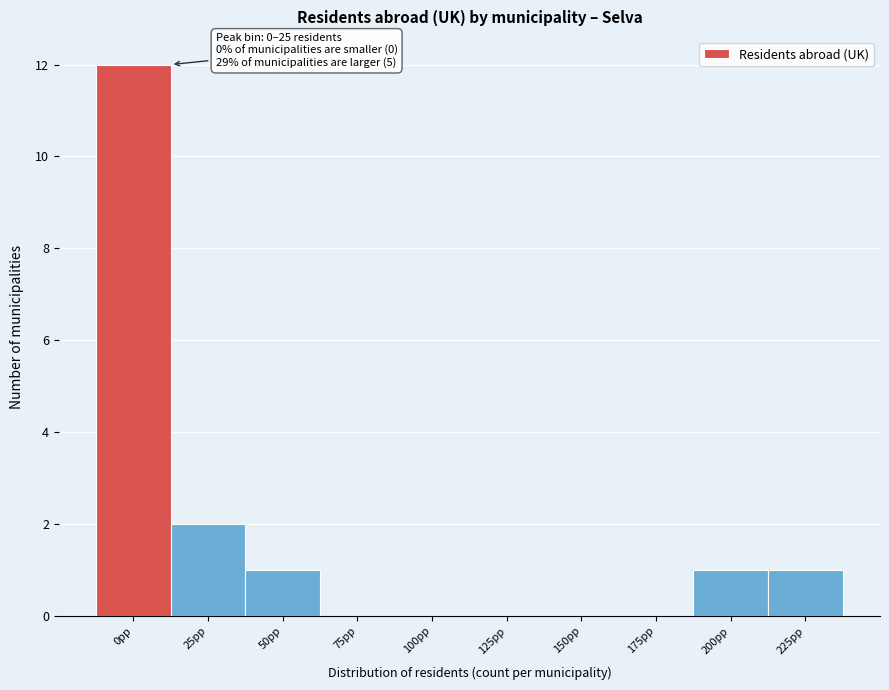

Reading right to left, list all the values displayed in this chart.

225pp=1	200pp=1	175pp=0	150pp=0	125pp=0	100pp=0	75pp=0	50pp=1	25pp=2	0pp=12